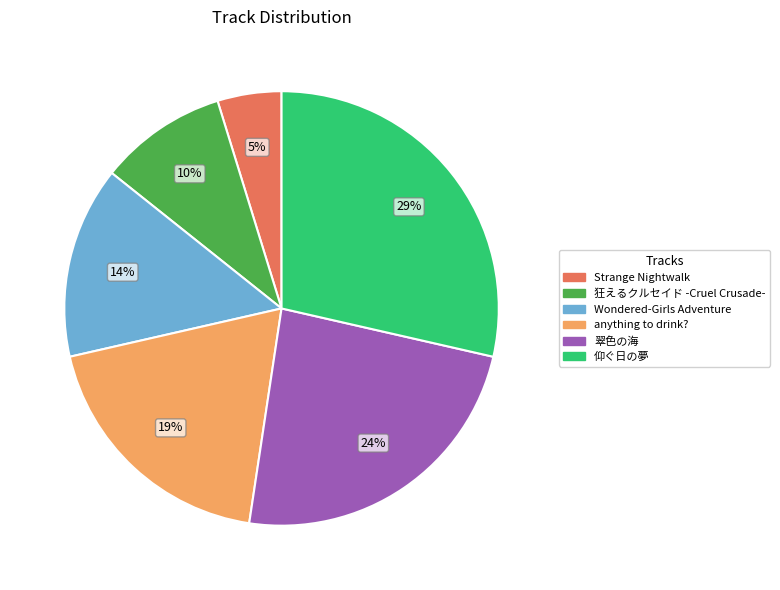

Count the number of slices in the pie.

6